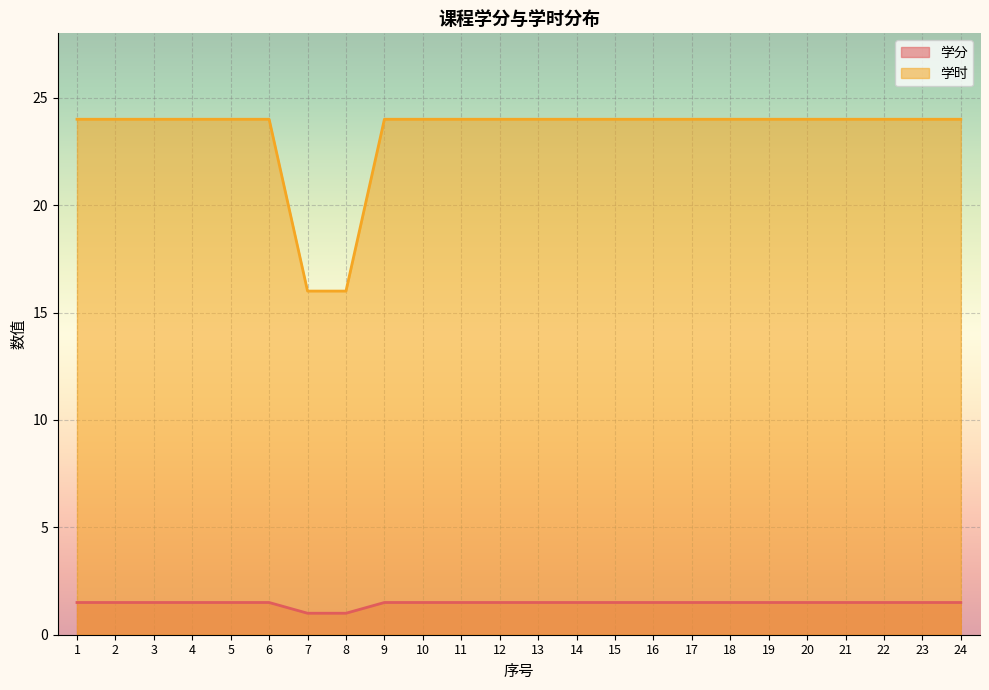

How many data points does each series have?

24